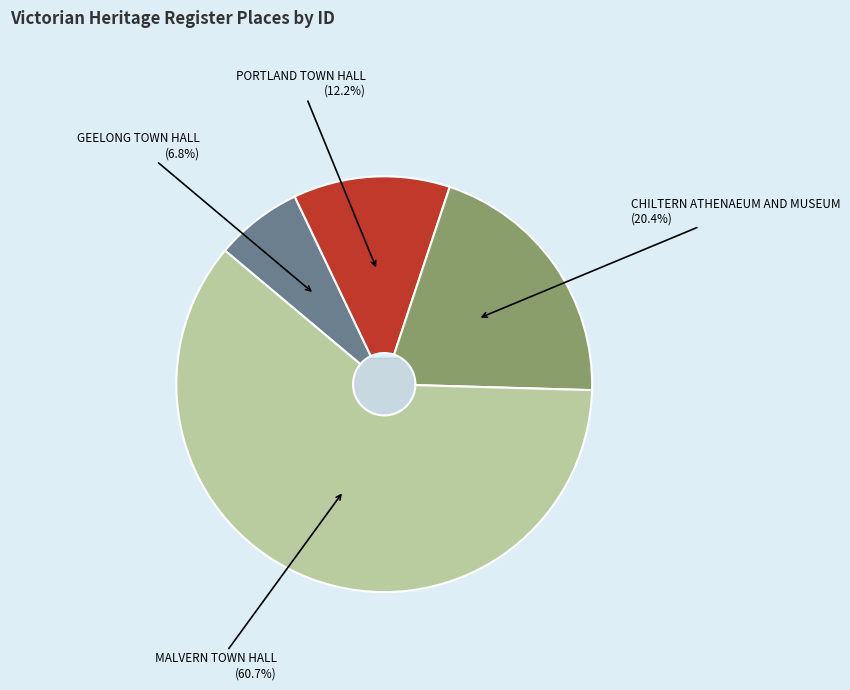

To the nearest percent, what is the difference between the CHILTERN ATHENAEUM AND MUSEUM and MALVERN TOWN HALL slice percentages?

40%